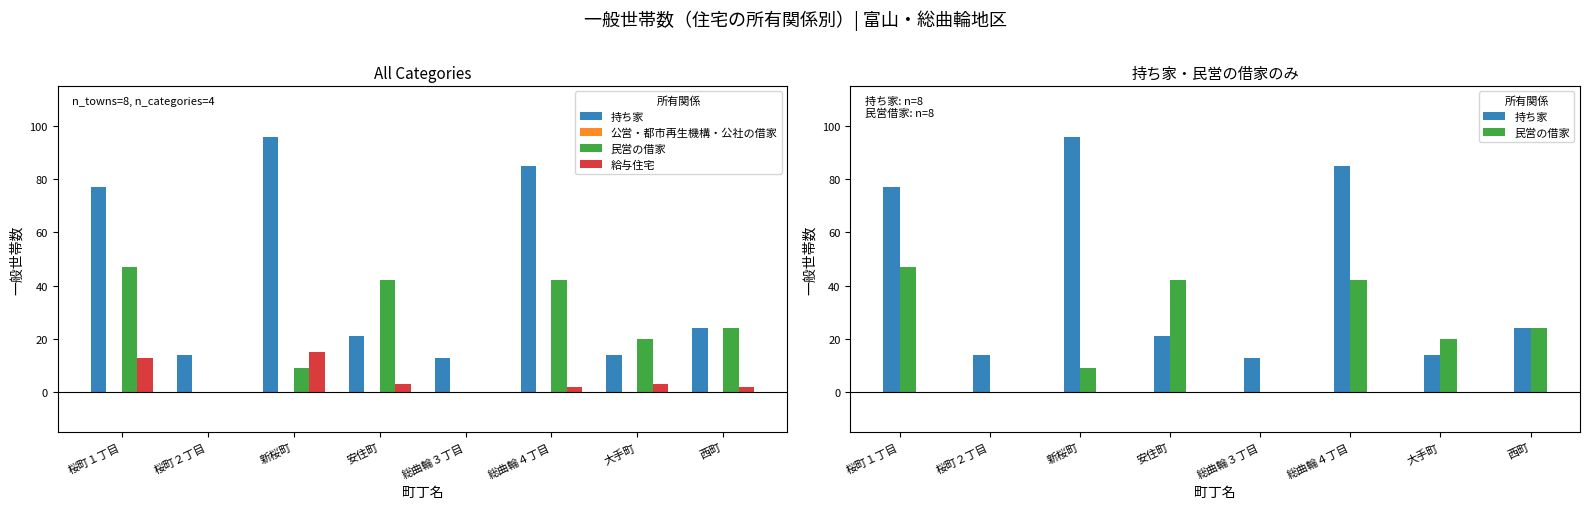

True or false: 持ち家 has a value of 121 at 桜町１丁目.

False